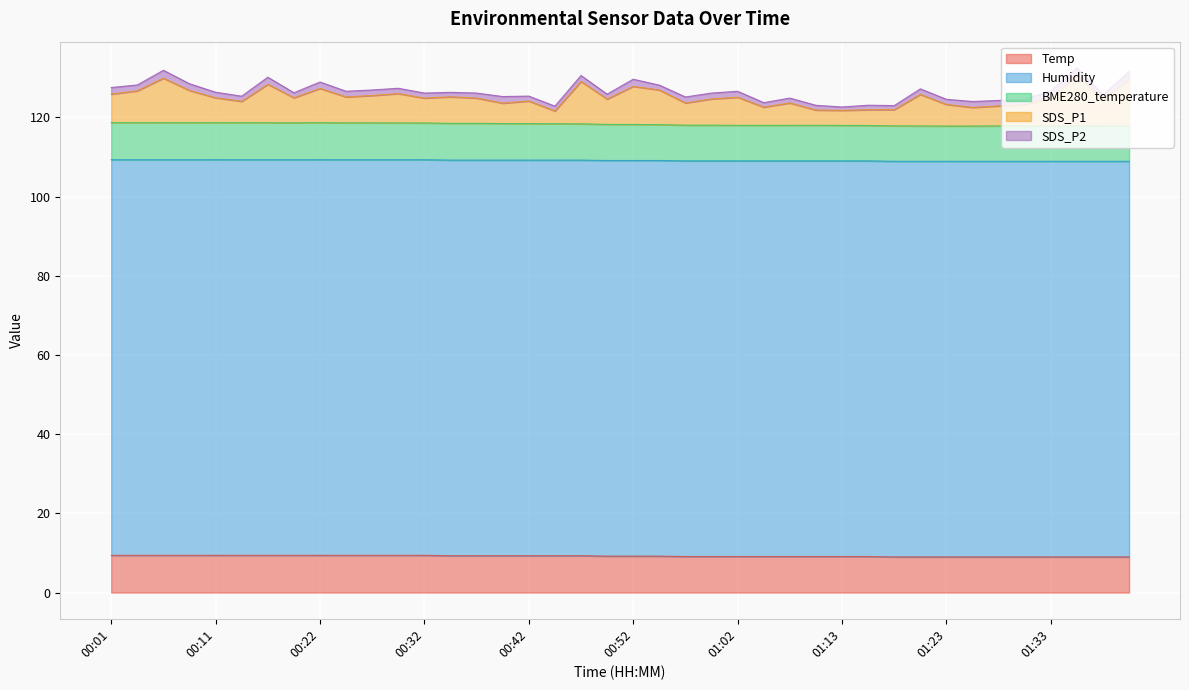

What is the highest value of the Temp series?

9.4